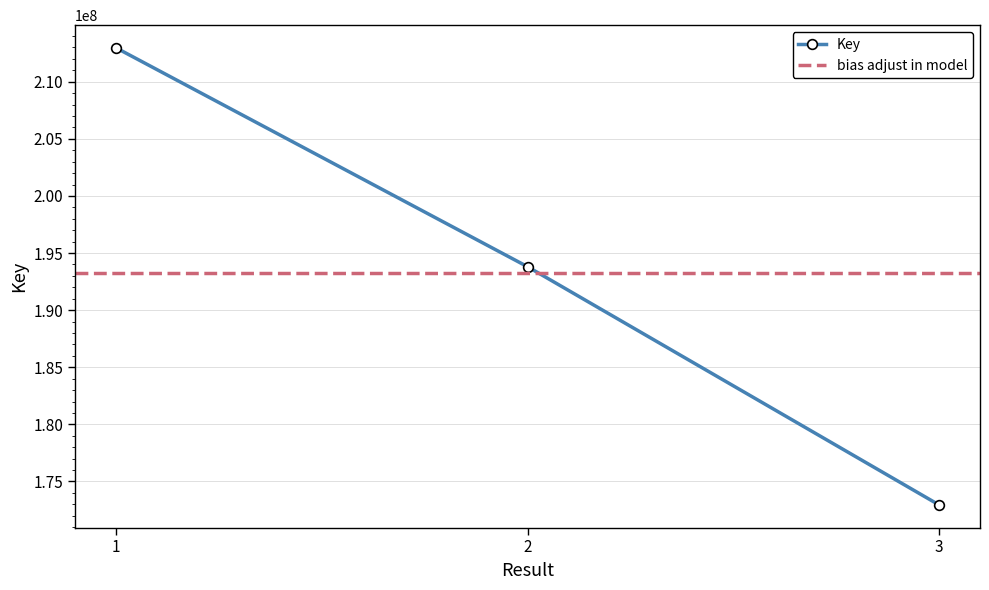

Reading right to left, extract all data points from this chart.

172957471	193799844	212950252